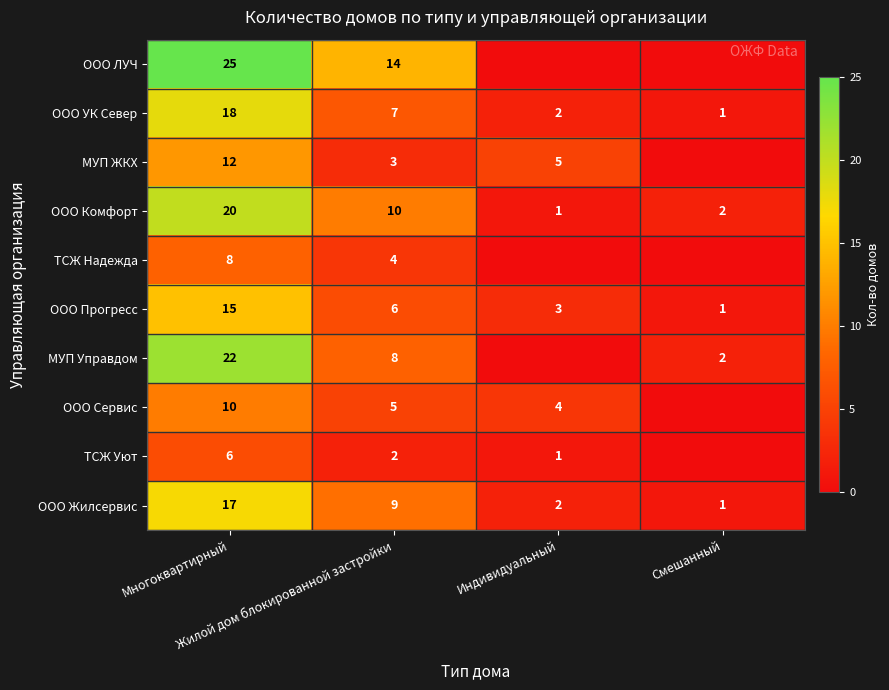

Between Индивидуальный and Многоквартирный, which is larger?

Многоквартирный